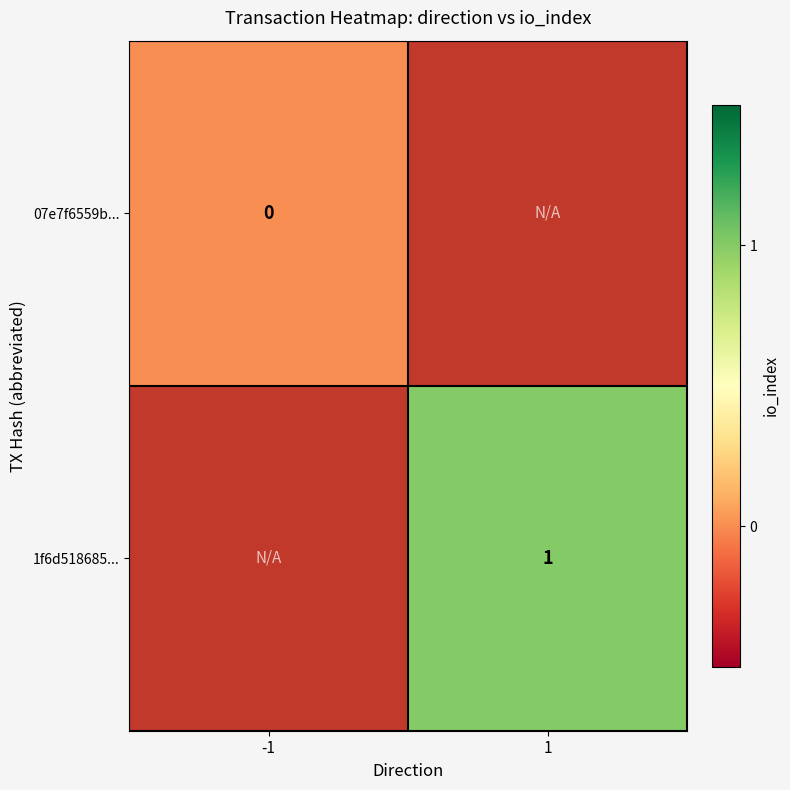

Is it true that 1f6d518685... equals 1 at 1?

True